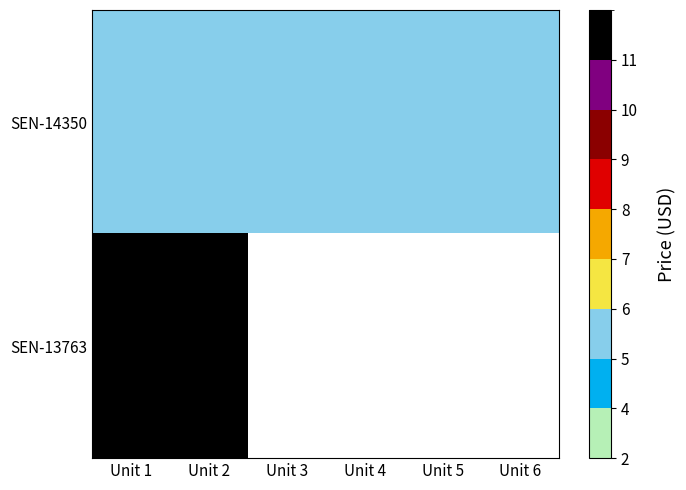

At Unit 1, list the series in order from largest to smallest.

SEN-13763, SEN-14350